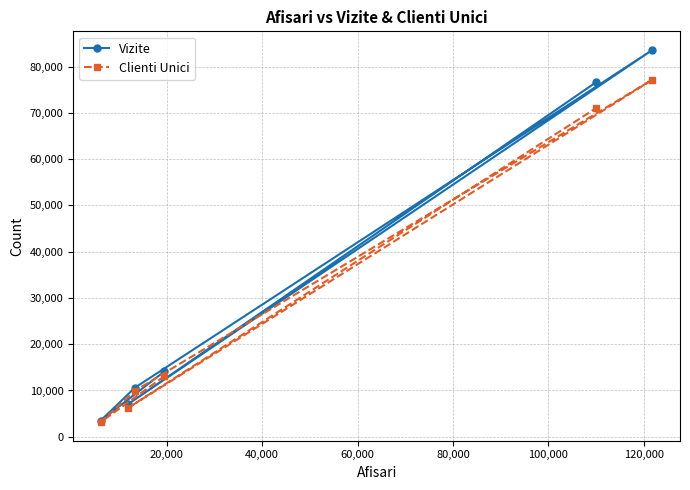

What is the maximum value shown in the chart?

83605